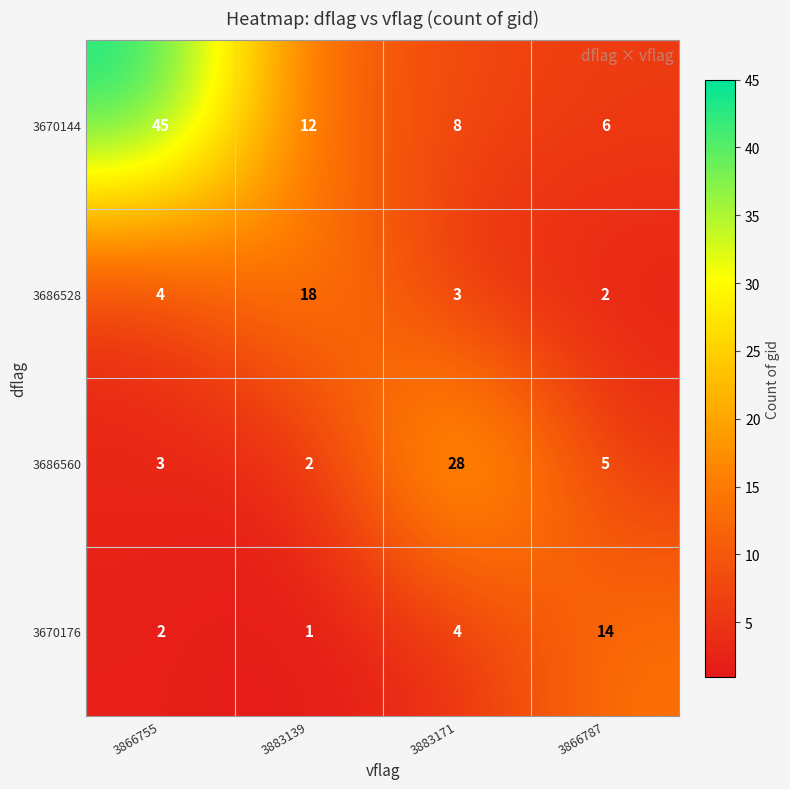

At which label is 3670144 closest to 25?

3883139